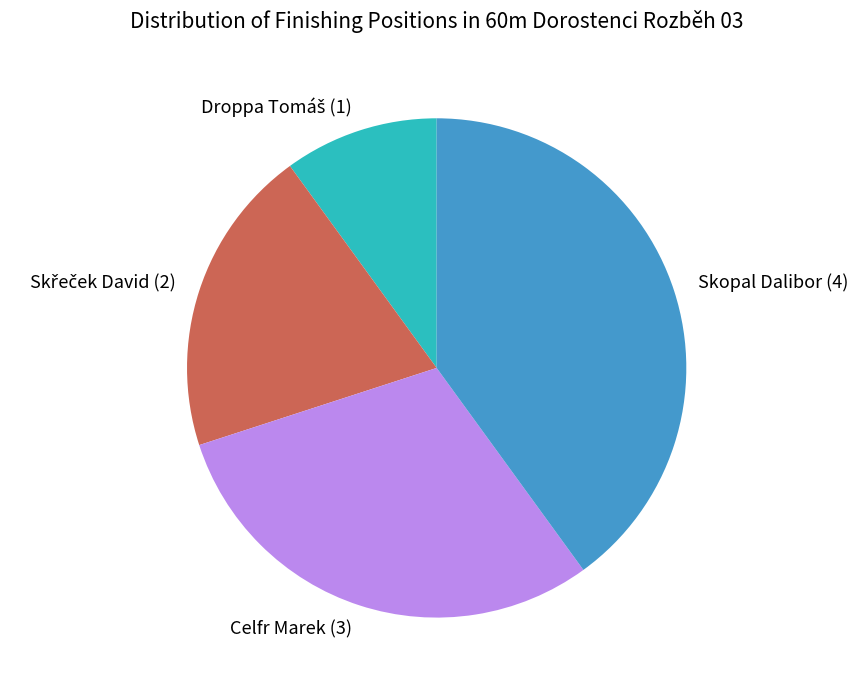

What is the largest slice in the pie chart?

Skopal Dalibor